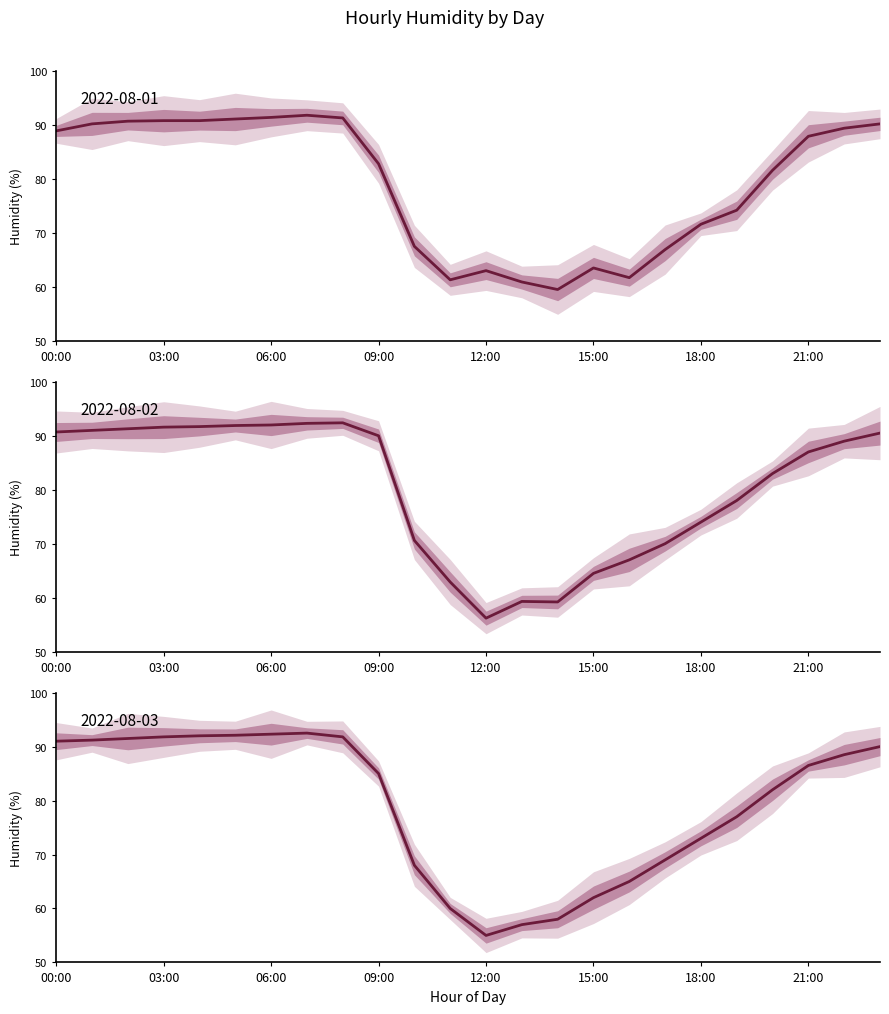

Reading left to right, extract all data points from this chart.

2022-08-01: 00:00=88.9	01:00=90.2	02:00=90.7	03:00=90.8	04:00=90.8	05:00=91.1	06:00=91.4	07:00=91.8	08:00=91.3	09:00=82.8	10:00=67.5	11:00=61.3	12:00=63.0	13:00=60.9	14:00=59.5	15:00=63.5	16:00=61.7	17:00=66.9	18:00=71.6	19:00=74.2	20:00=81.6	21:00=87.9	22:00=89.4	23:00=90.2
2022-08-02: 00:00=90.7	01:00=91.0	02:00=91.3	03:00=91.6	04:00=91.7	05:00=91.9	06:00=92.0	07:00=92.3	08:00=92.4	09:00=90.0	10:00=70.6	11:00=62.9	12:00=56.2	13:00=59.3	14:00=59.2	15:00=64.5	16:00=67.0	17:00=70.0	18:00=74.0	19:00=78.0	20:00=83.0	21:00=87.0	22:00=89.0	23:00=90.5
2022-08-03: 00:00=91.0	01:00=91.2	02:00=91.5	03:00=91.8	04:00=92.0	05:00=92.1	06:00=92.3	07:00=92.5	08:00=91.8	09:00=85.0	10:00=68.0	11:00=60.0	12:00=55.0	13:00=57.0	14:00=58.0	15:00=62.0	16:00=65.0	17:00=69.0	18:00=73.0	19:00=77.0	20:00=82.0	21:00=86.5	22:00=88.5	23:00=90.0